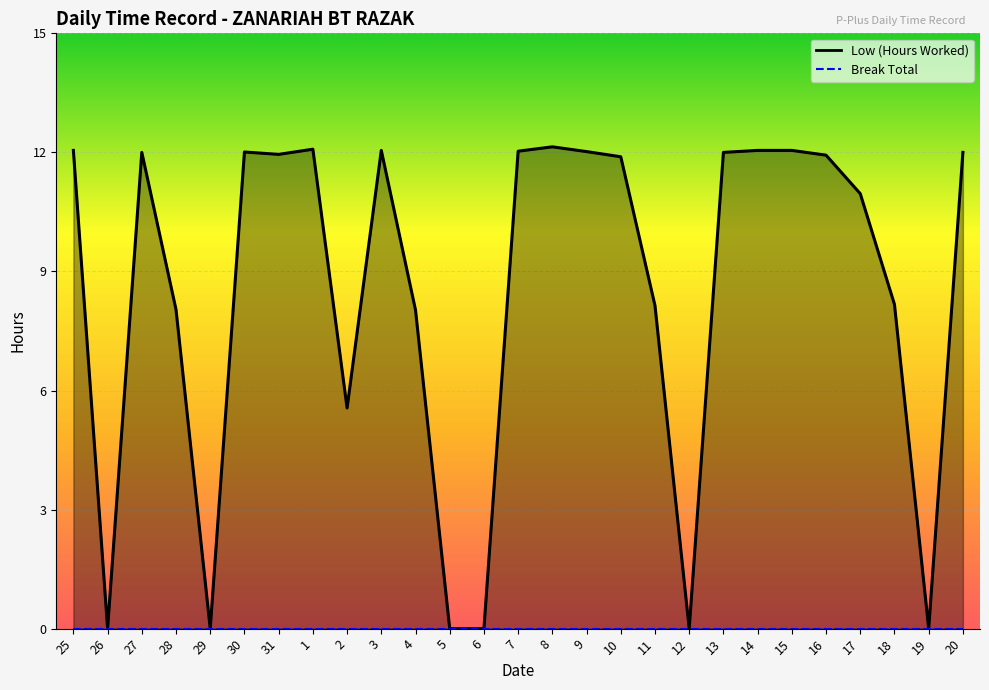

What is the label of the 22nd point from the left?

15